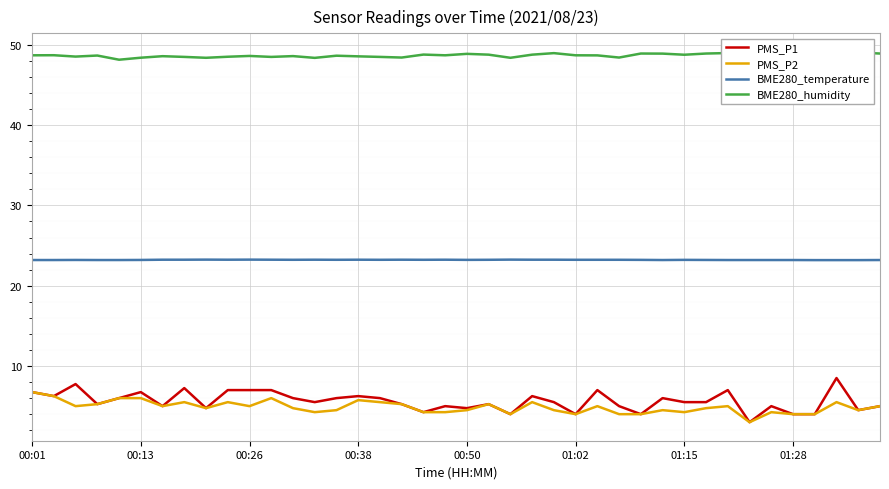

What are all the series names shown in the legend?

PMS_P1, PMS_P2, BME280_temperature, BME280_humidity